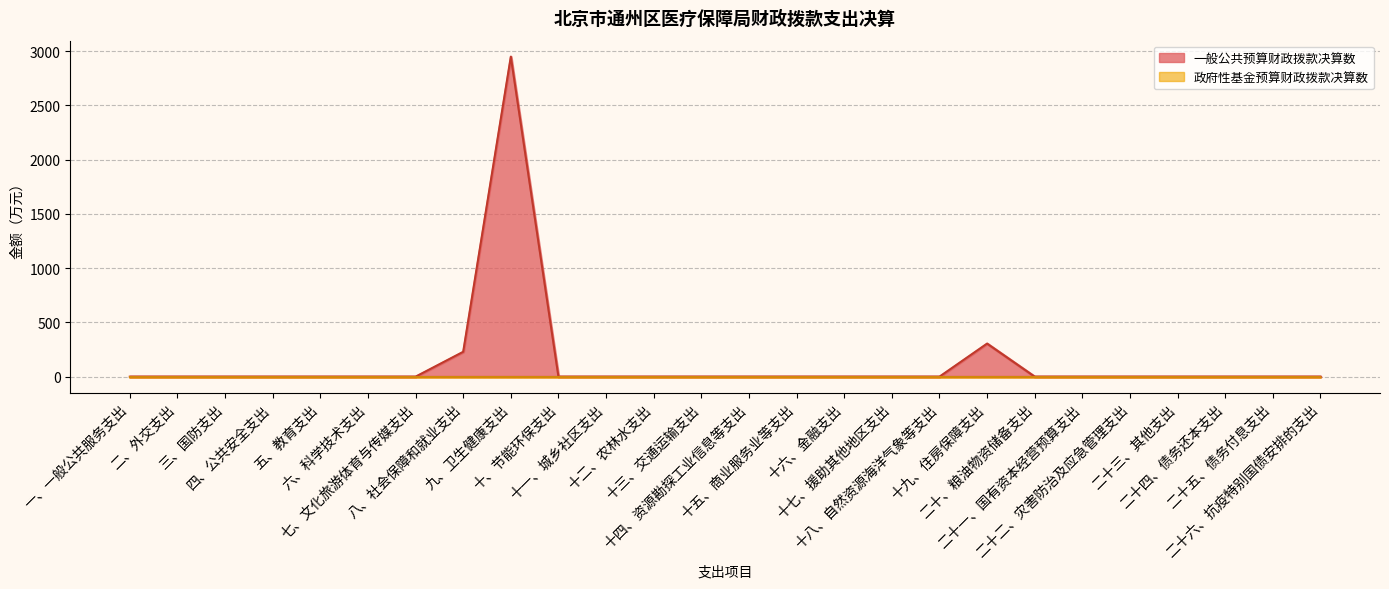

Read the value at 十九、住房保障支出.

304.7